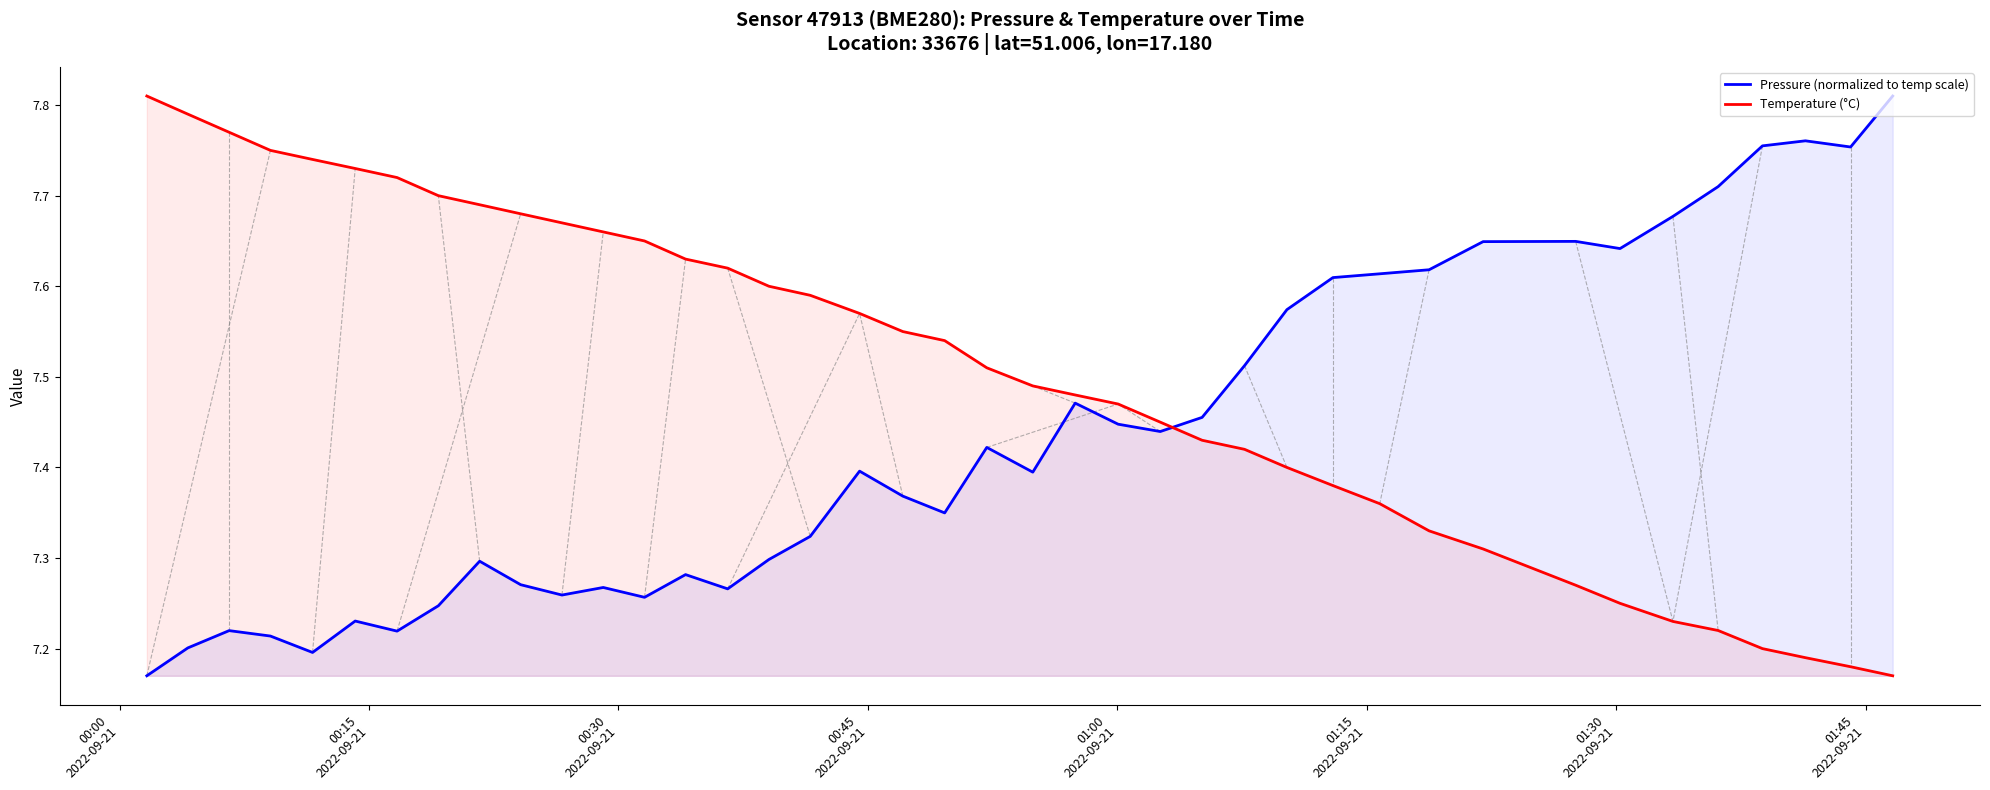

How many intersections are there between Pressure (normalized to temp scale) and Temperature (°C)?

1